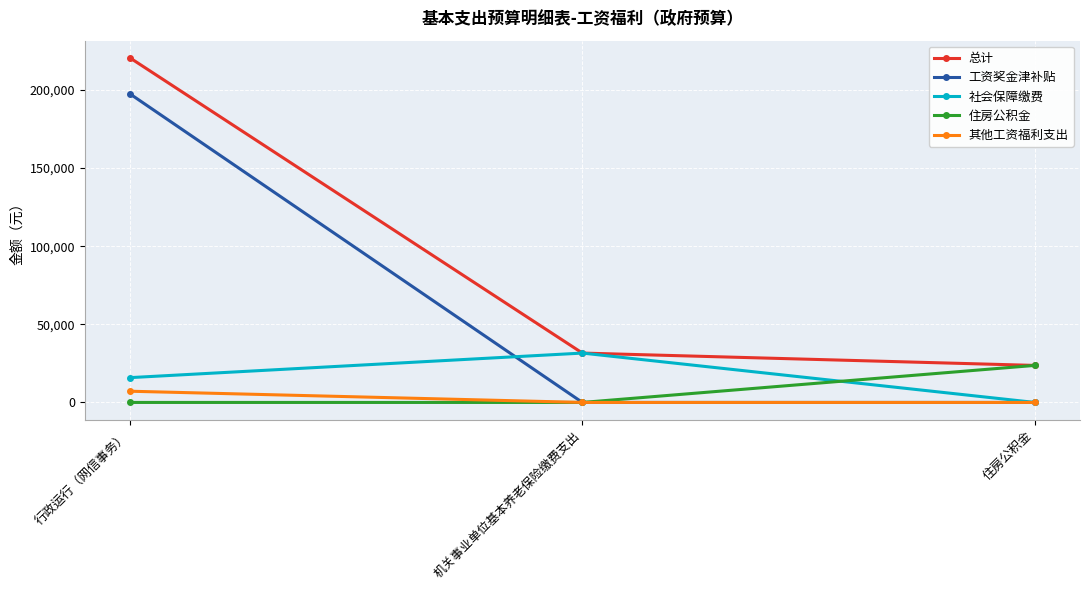

Which category has the highest value in the 住房公积金 series?

住房公积金